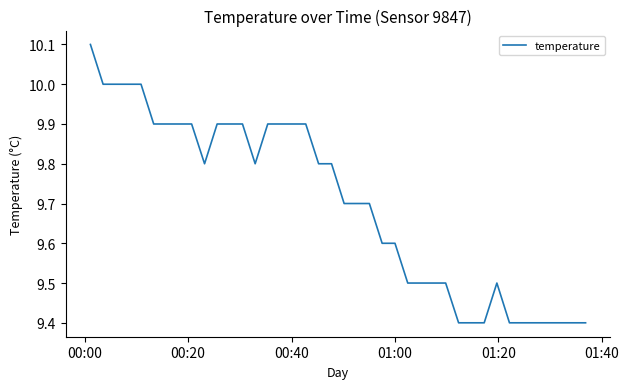

Reading left to right, what are all the values shown in this chart?

10.1	10.0	10.0	10.0	10.0	9.9	9.9	9.9	9.9	9.8	9.9	9.9	9.9	9.8	9.9	9.9	9.9	9.9	9.8	9.8	9.7	9.7	9.7	9.6	9.6	9.5	9.5	9.5	9.5	9.4	9.4	9.4	9.5	9.4	9.4	9.4	9.4	9.4	9.4	9.4